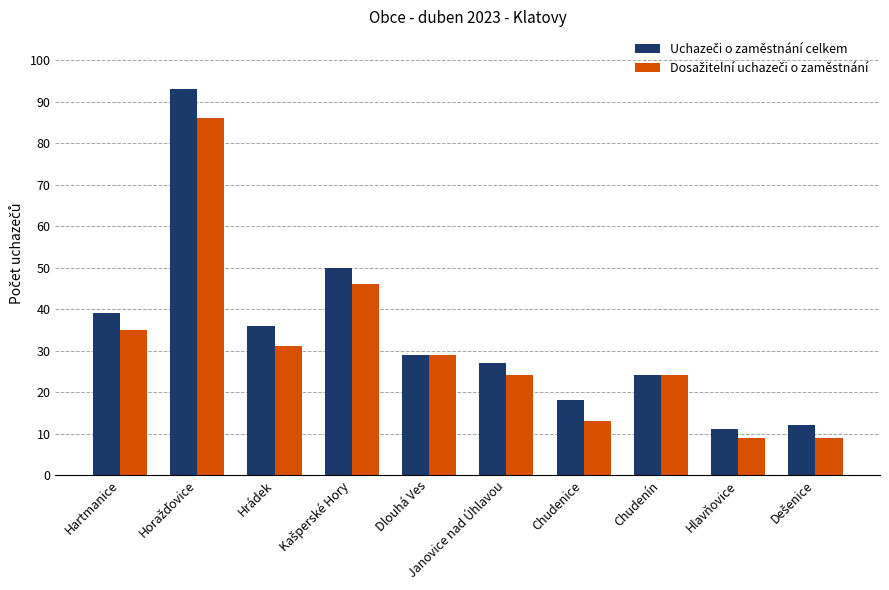

What is the total value across all series at Hartmanice?

74